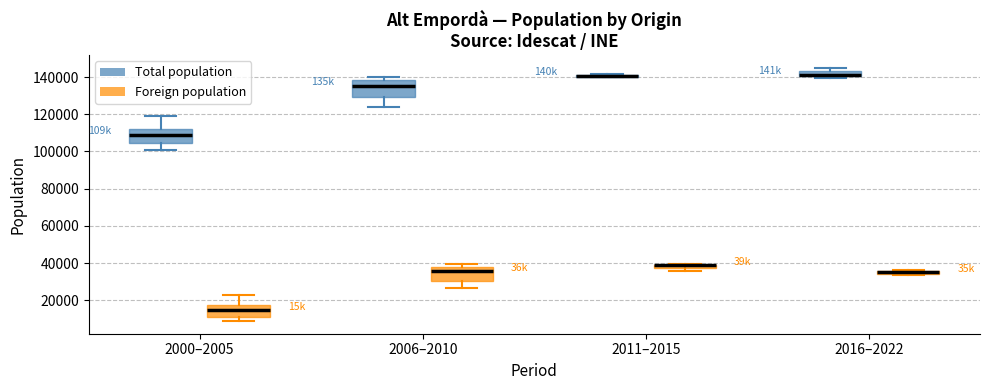

Where is the lower edge of the box for 2006–2010 (Foreign population) on the y-axis? The values are not printed on the chart, so give them approximately, as read against the axis.

30000